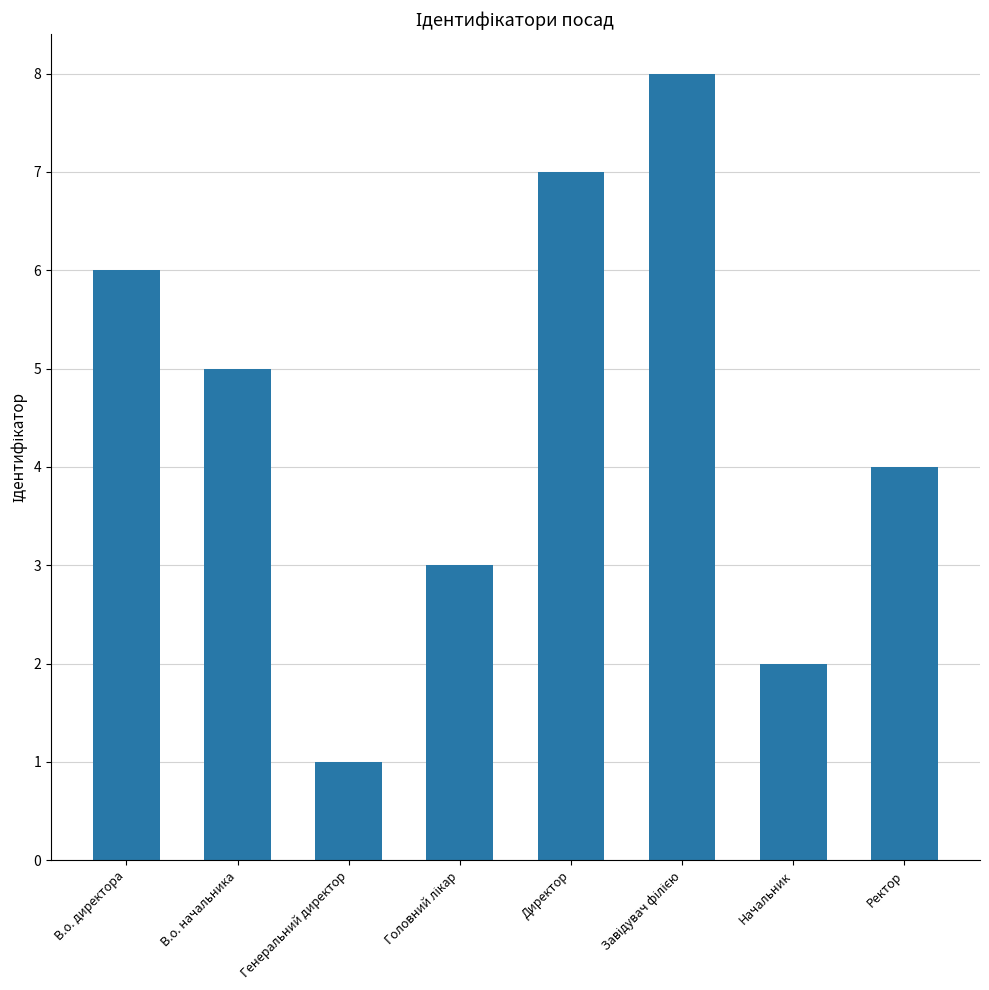

What is the difference between the maximum and second lowest values?

6